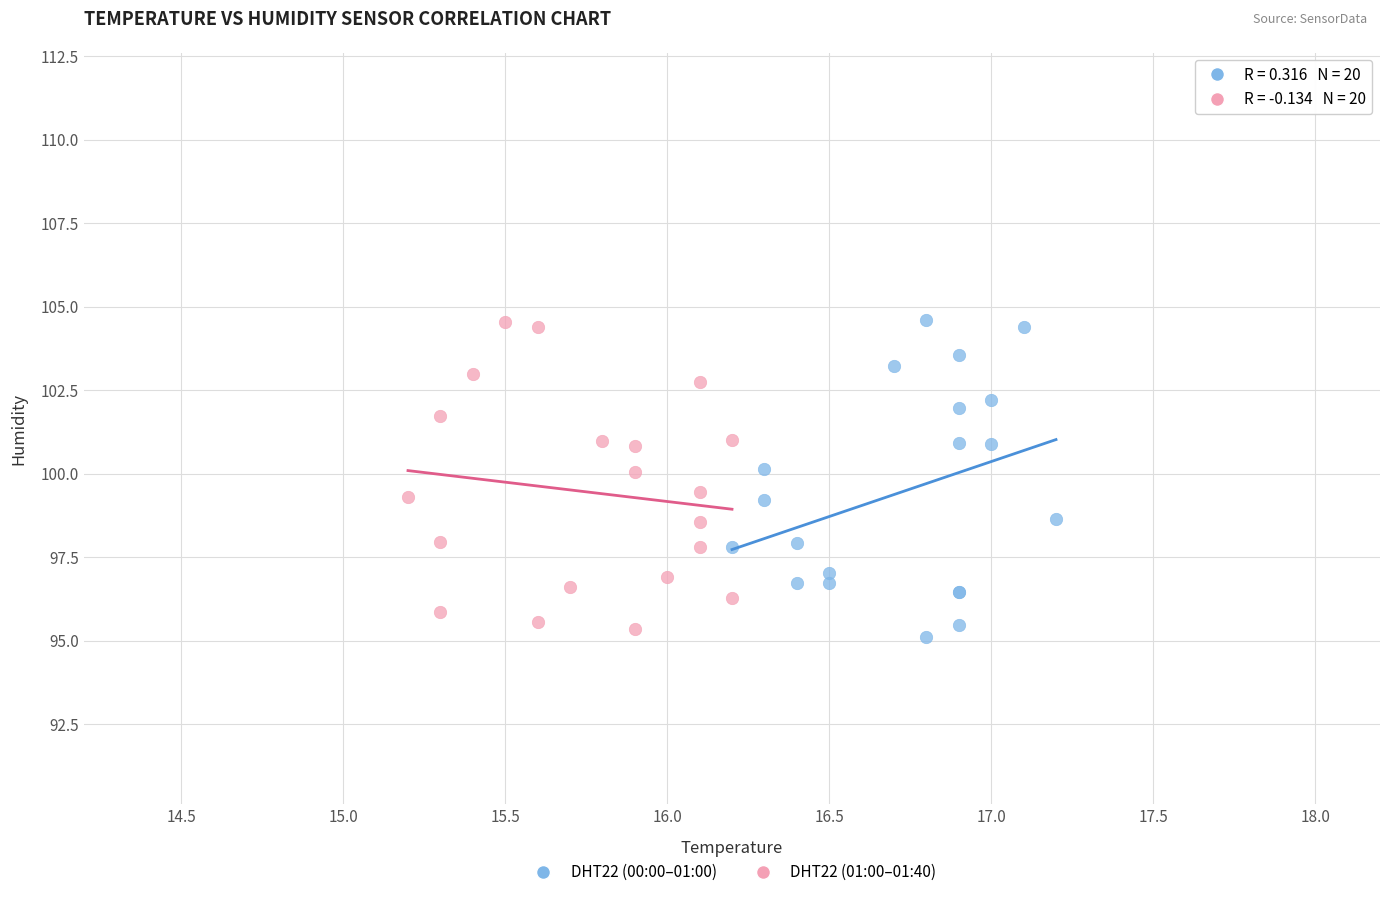

What are all the series names shown in the legend?

DHT22 (00:00–01:00), DHT22 (01:00–01:40)